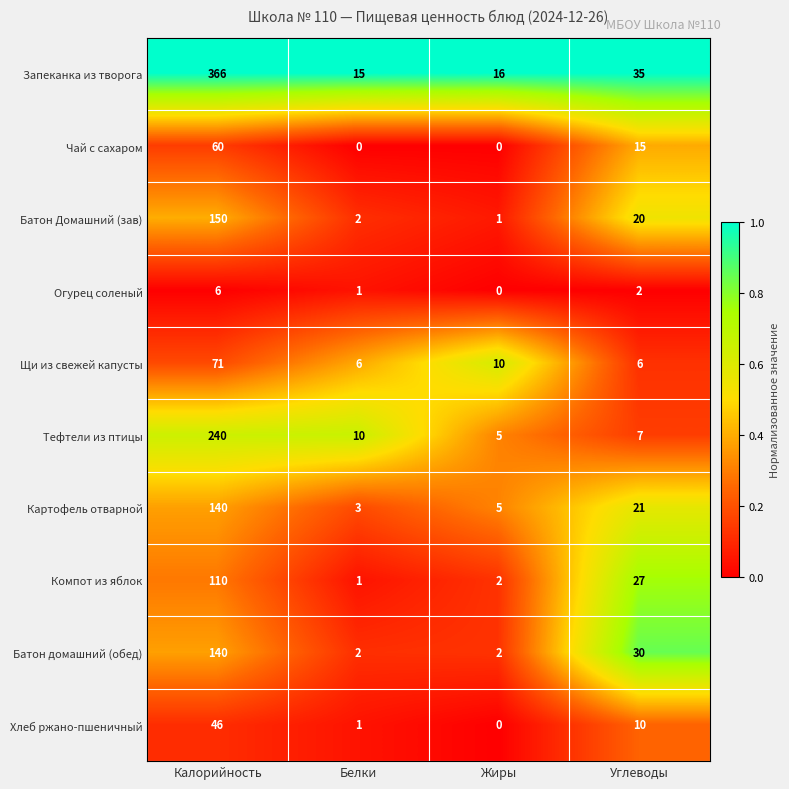

What is the difference between the second highest and second lowest values in the Картофель отварной series?

16